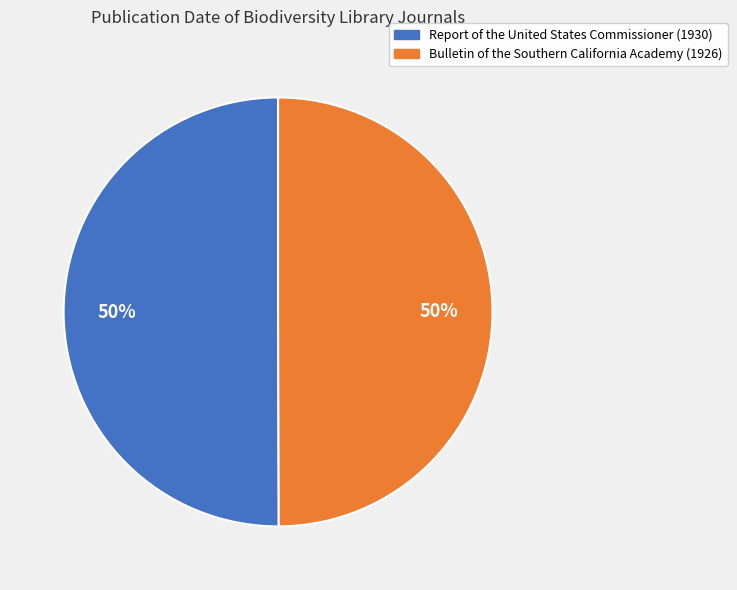

Is it true that Report of the United States Commissioner (1930) is 58% of the pie?

False